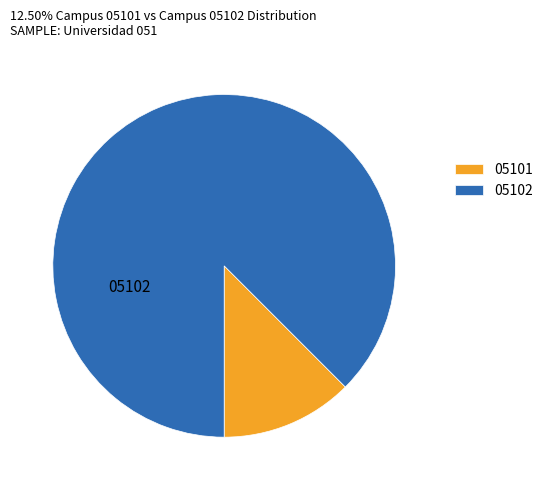

Is there a majority slice in this chart?

Yes